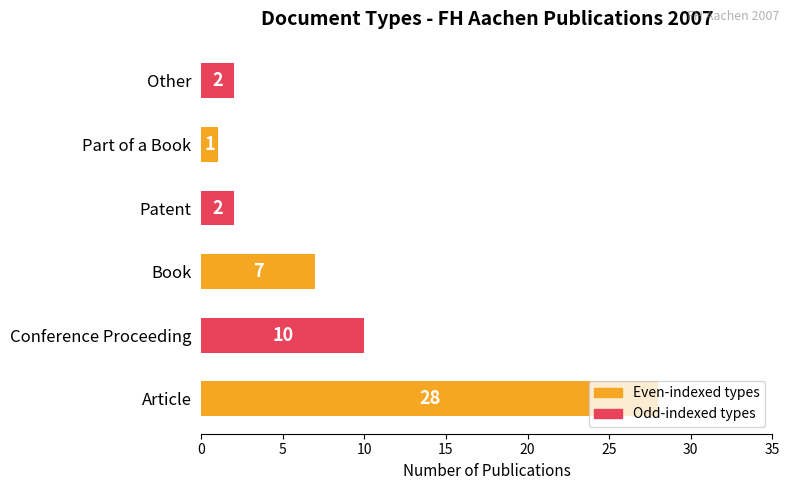

At which label is the value closest to 14?

Conference Proceeding